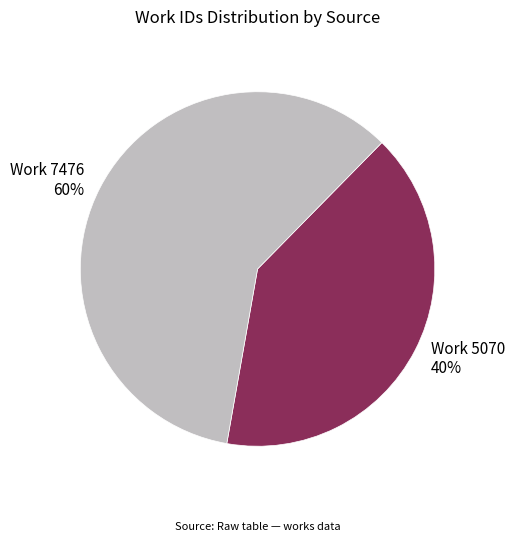

Which category has the smallest portion of the pie?

Work 5070